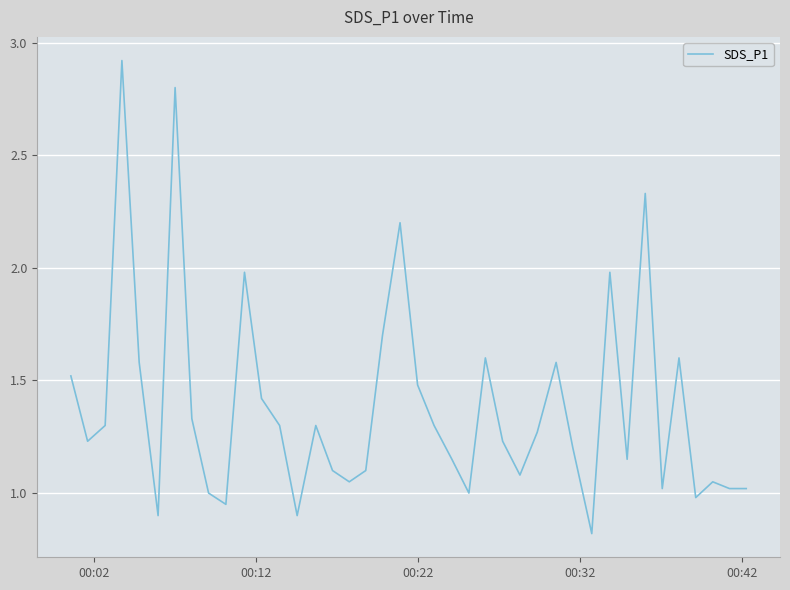

What is the smallest value displayed?

0.8